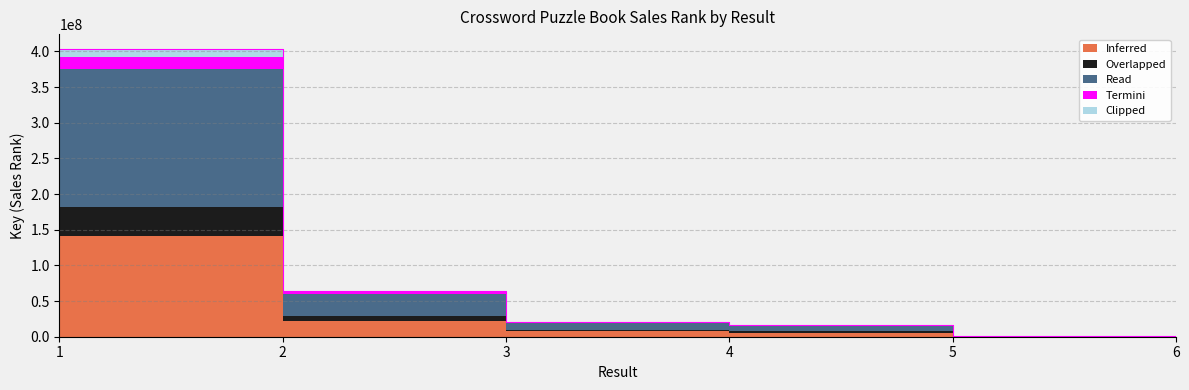

Reading left to right, transcribe all the data shown in this chart.

404064113.0	64395150.0	21075728.0	16487723.0	1105896.0	703077.0